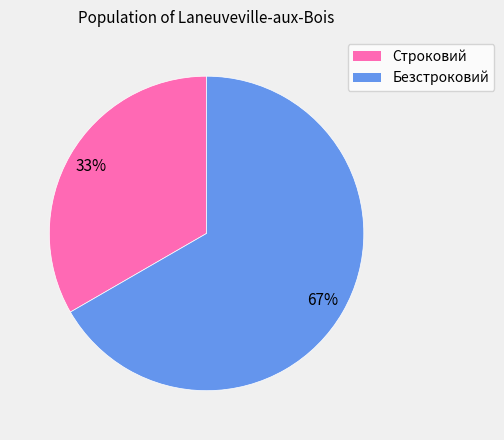

To the nearest percent, what percentage of the pie is Безстроковий?

67%